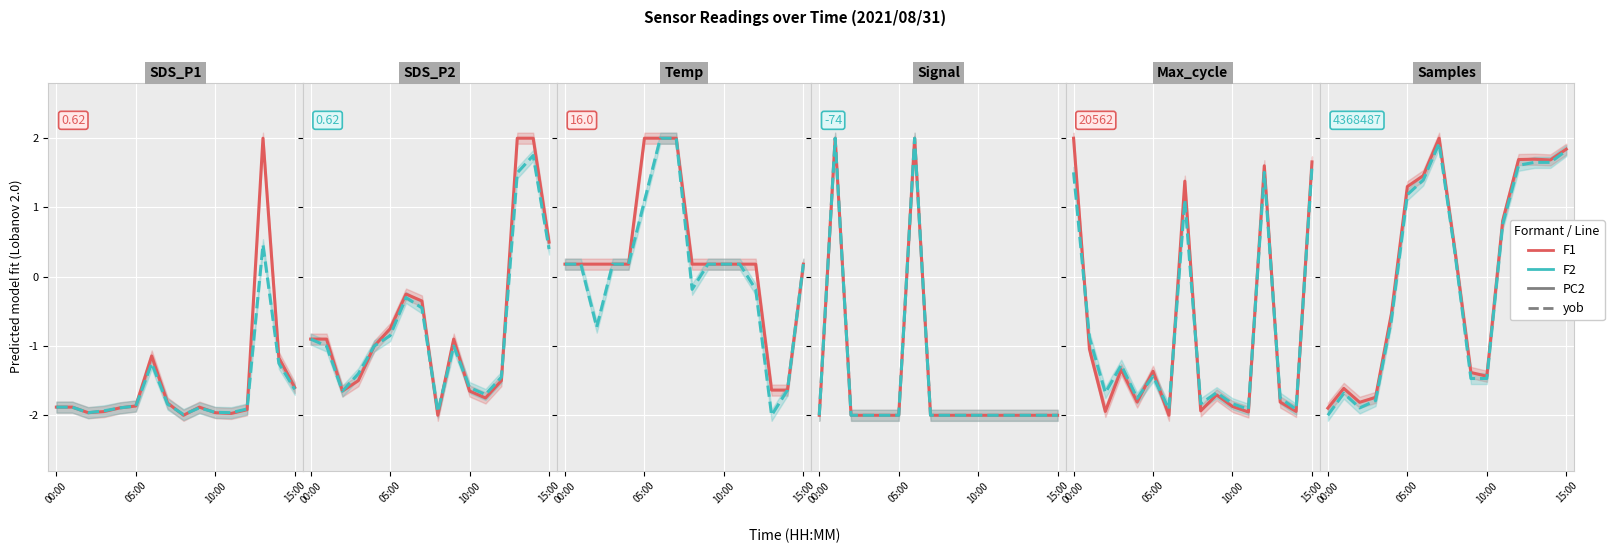

Is this an area chart (filled region under the line)?

No